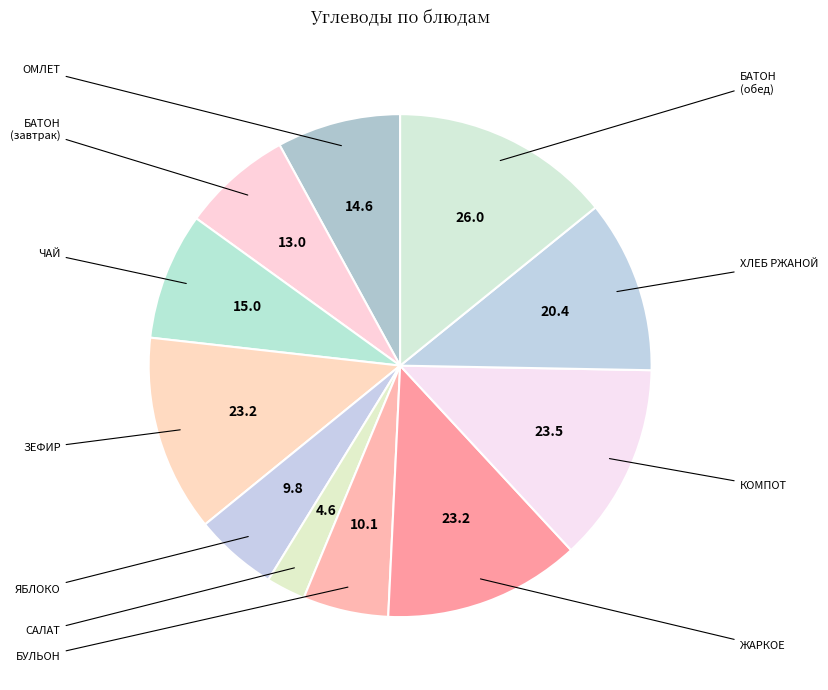

How many slices are in this pie chart?

11